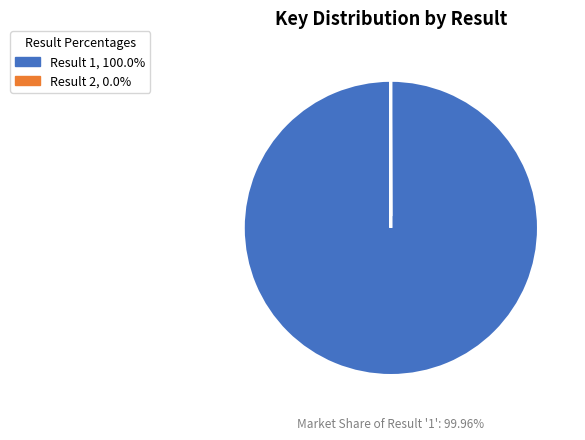

Does any single category account for the majority?

Yes